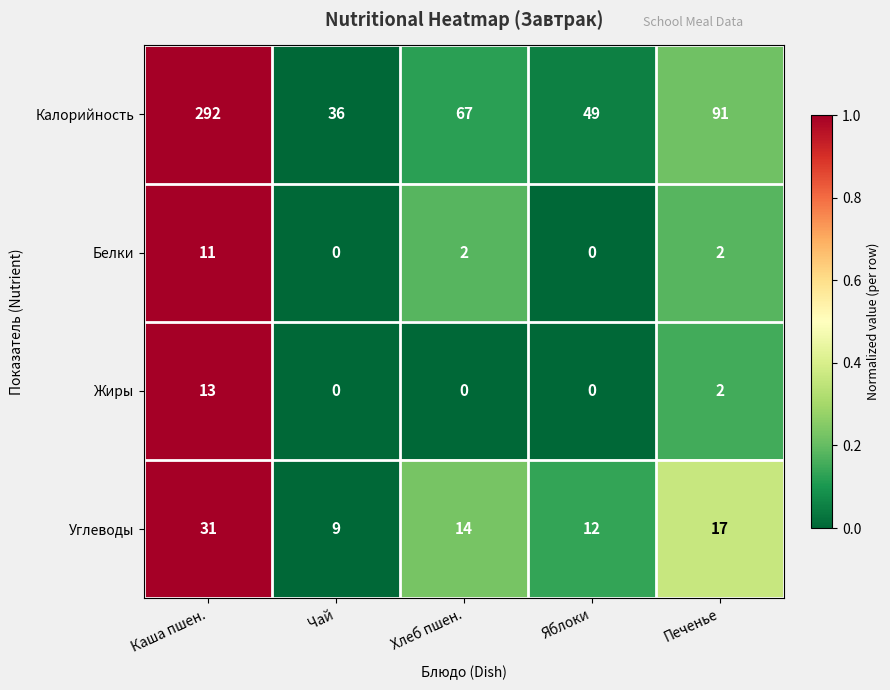

The Жиры series shows 0 at Яблоки. True or false?

True